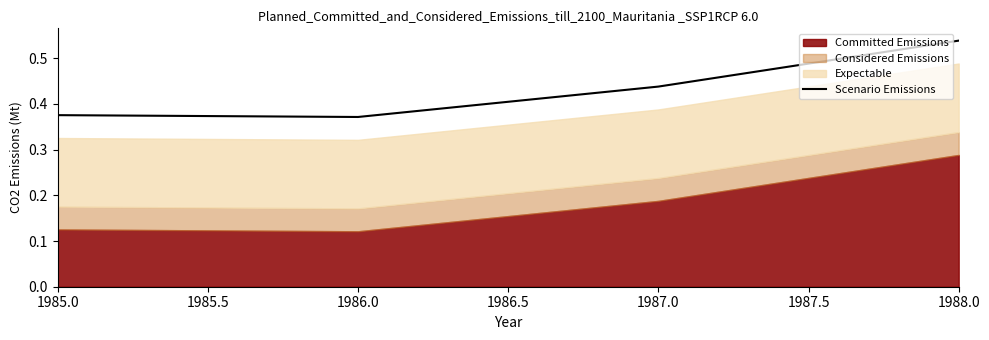

The value of Scenario Emissions at 1988.0 is 0.4. True or false?

False